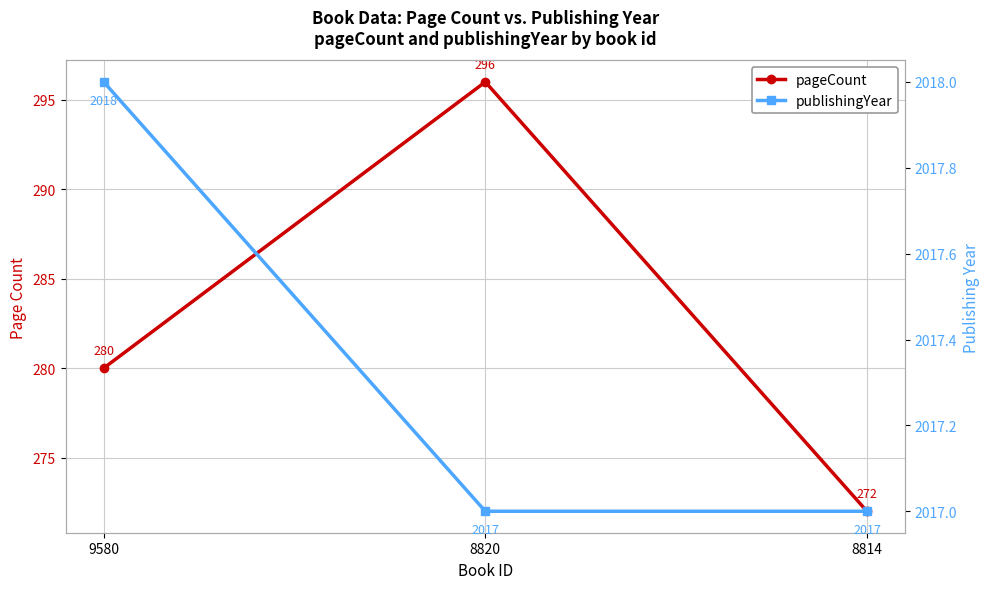

Which series changed the most between 8820 and 8814?

pageCount